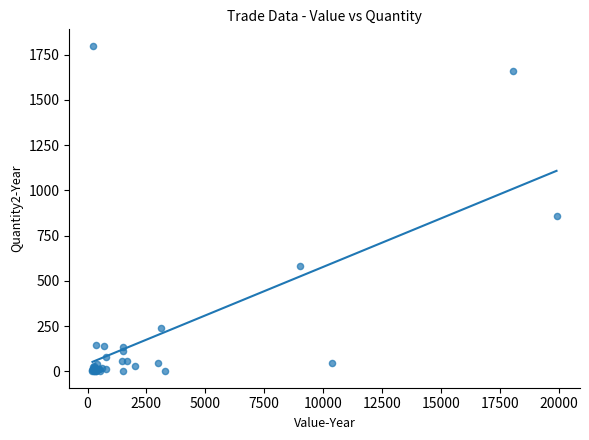

What Y value in the scatter plot is closest to 900?

860